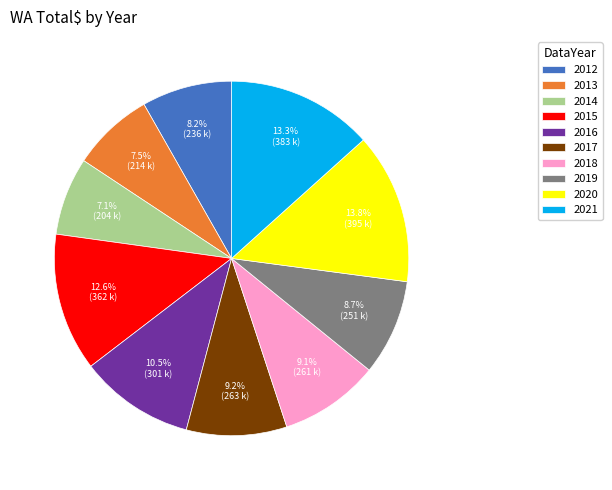

To the nearest percent, what is the average slice percentage?

10%